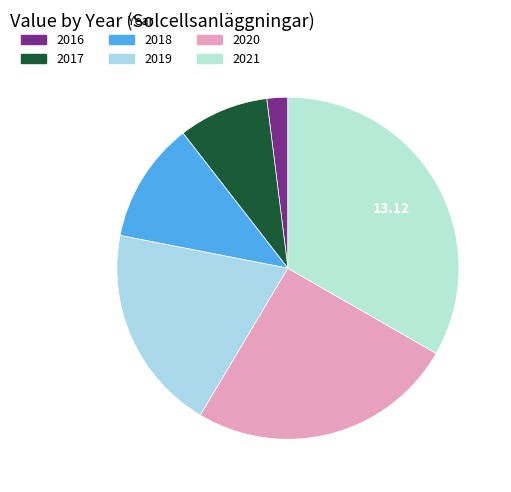

Rank the categories by value from highest to lowest.

2021, 2020, 2019, 2018, 2017, 2016